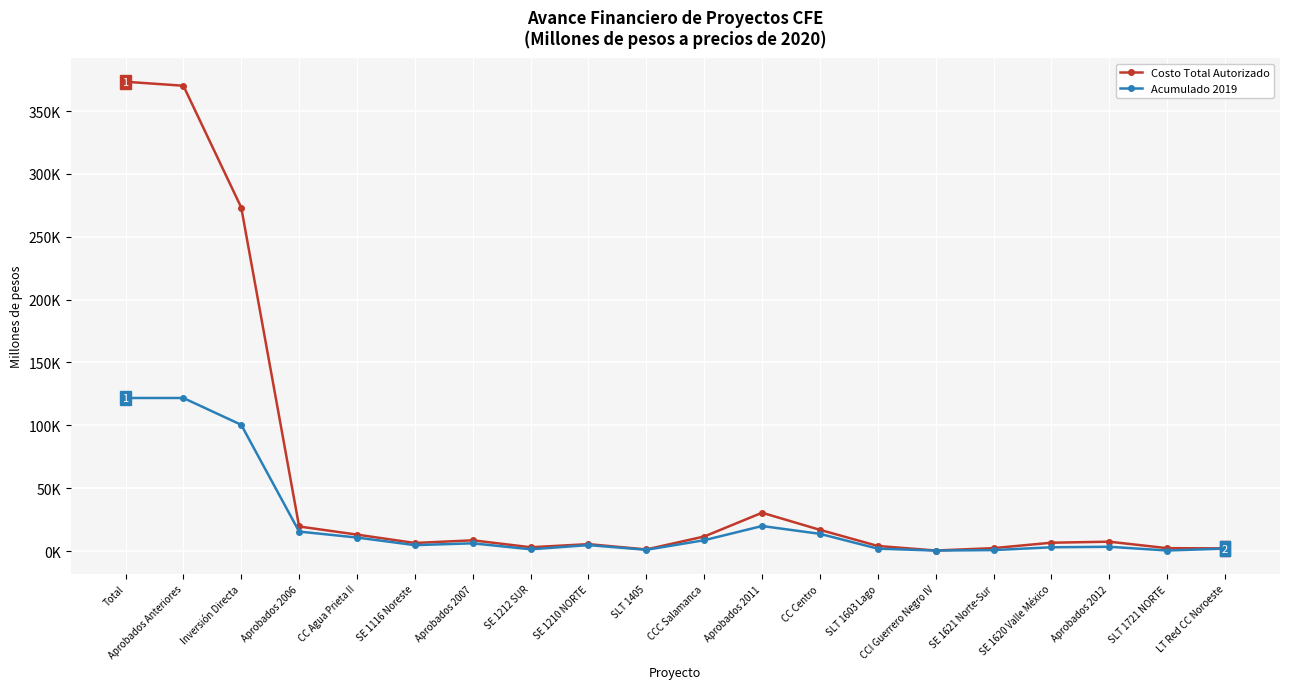

The value of Costo Total Autorizado at CCI Guerrero Negro IV is 807.2. True or false?

False